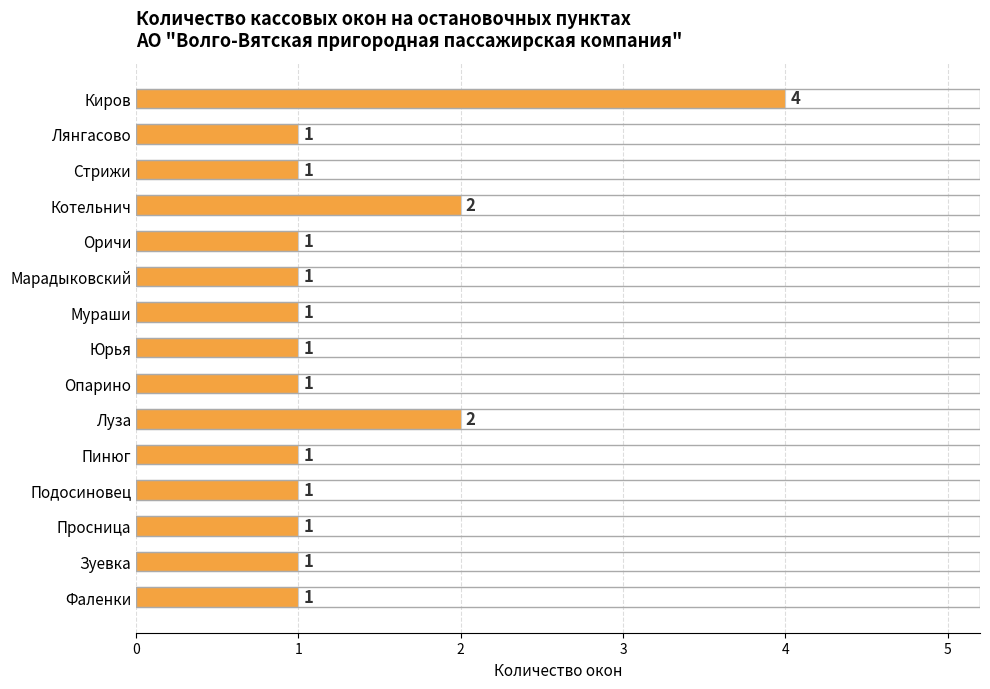

What is the value of the 5th bar from the top?

1